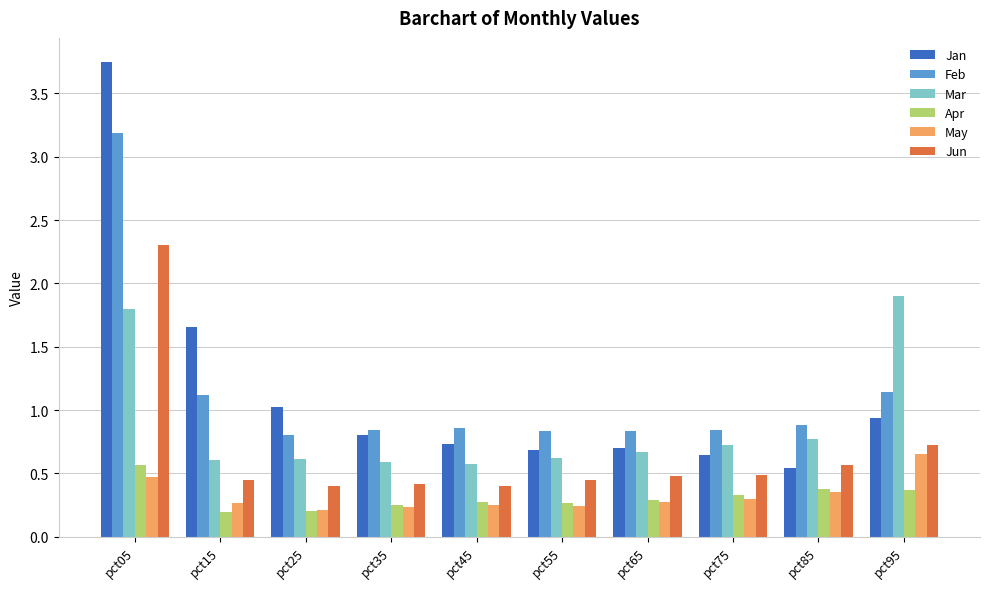

What are all the series names shown in the legend?

Jan, Feb, Mar, Apr, May, Jun